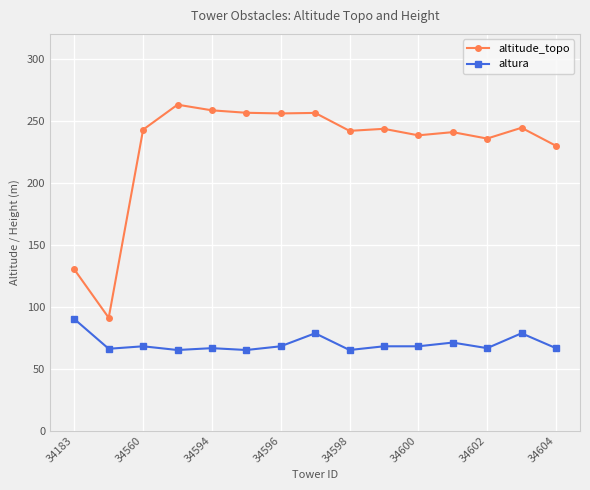

Rank the series by their average value, from highest to lowest.

altitude_topo, altura